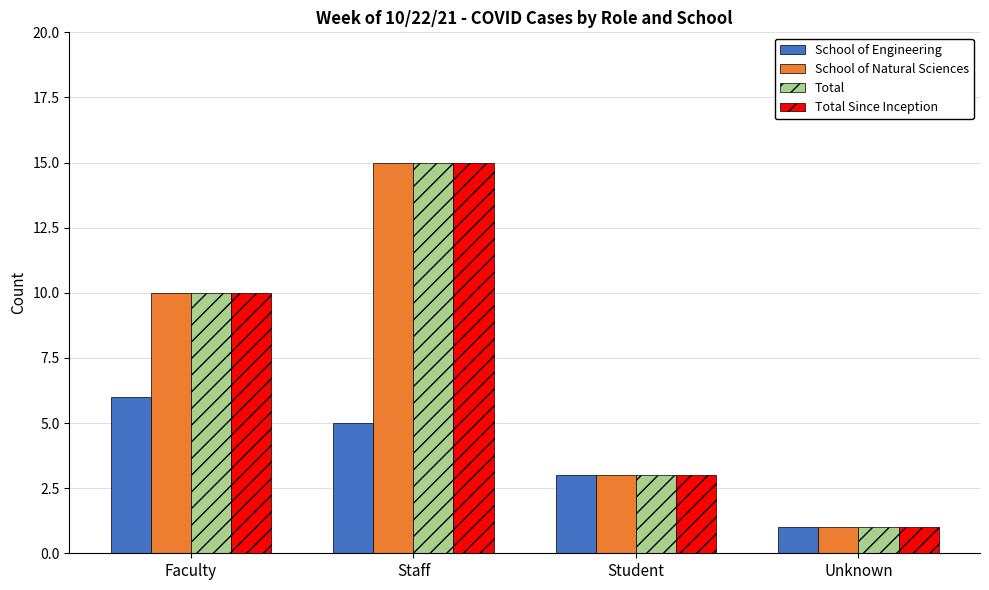

How many data points does each series have?

4